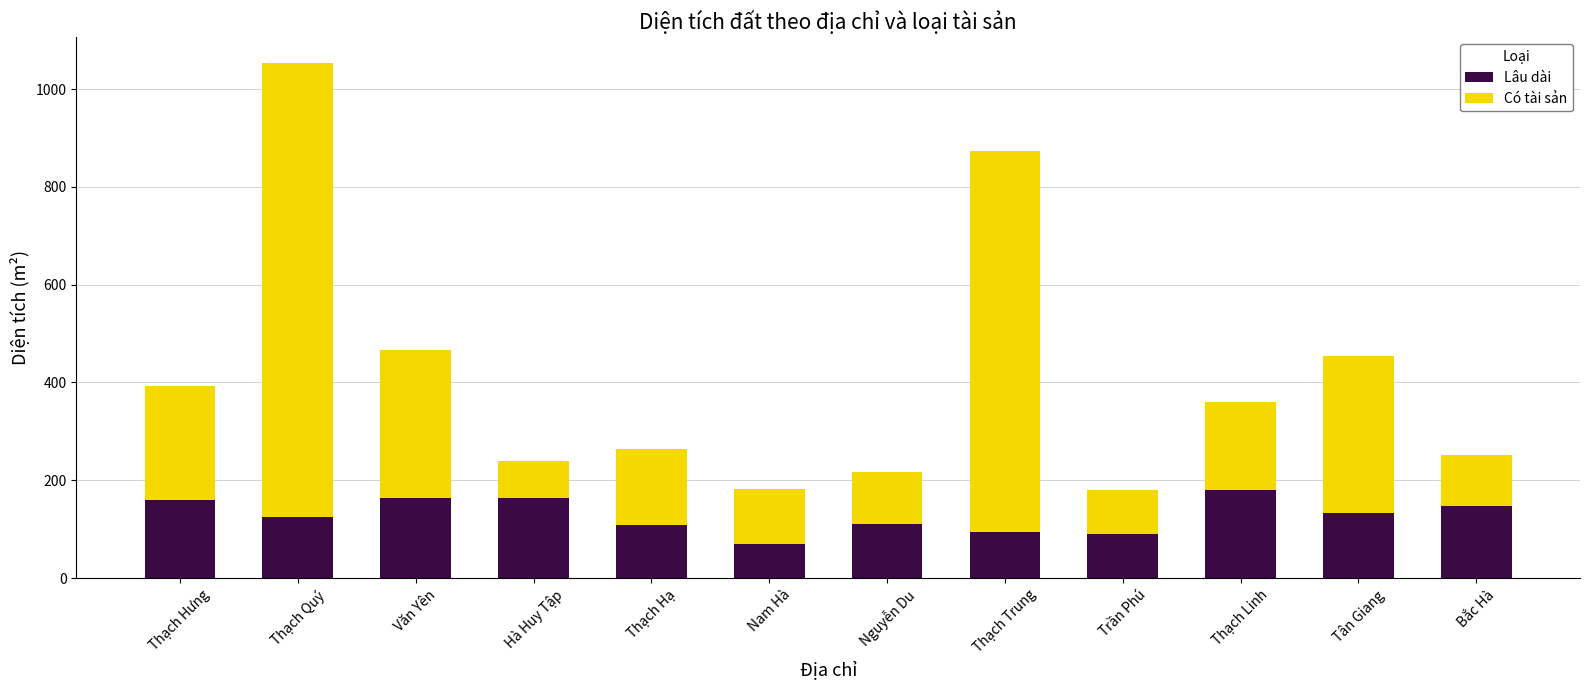

What is the minimum value for Lâu dài?

70.0